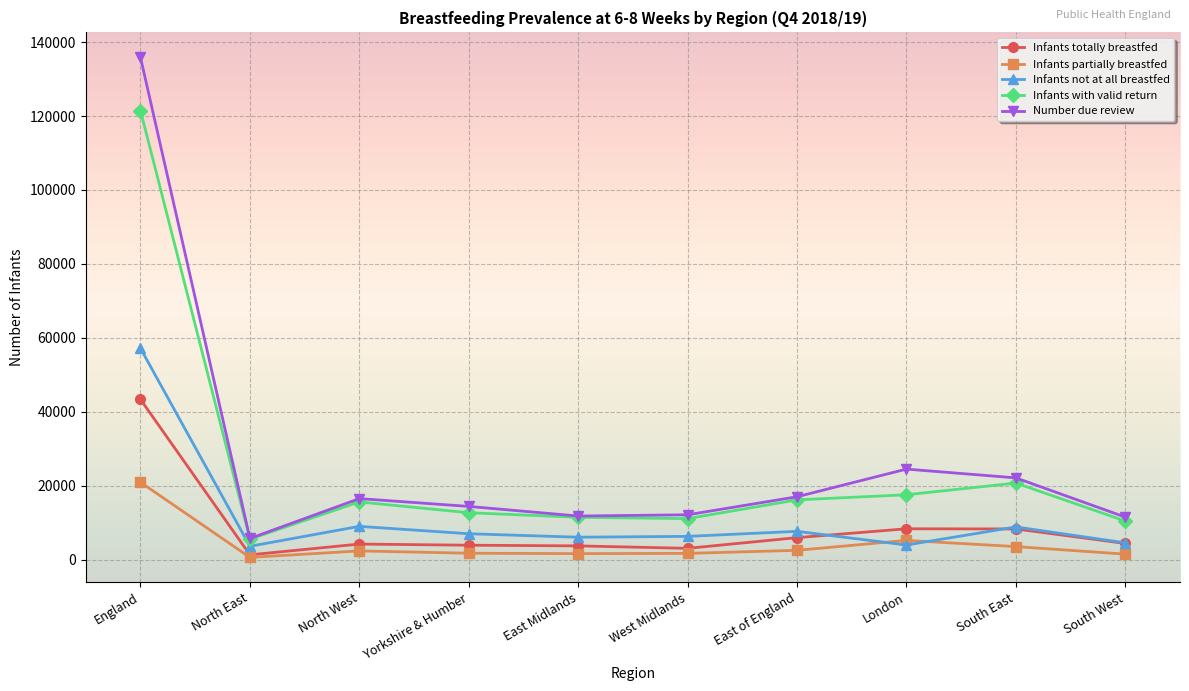

What is the label of the 1st point from the right?

South West